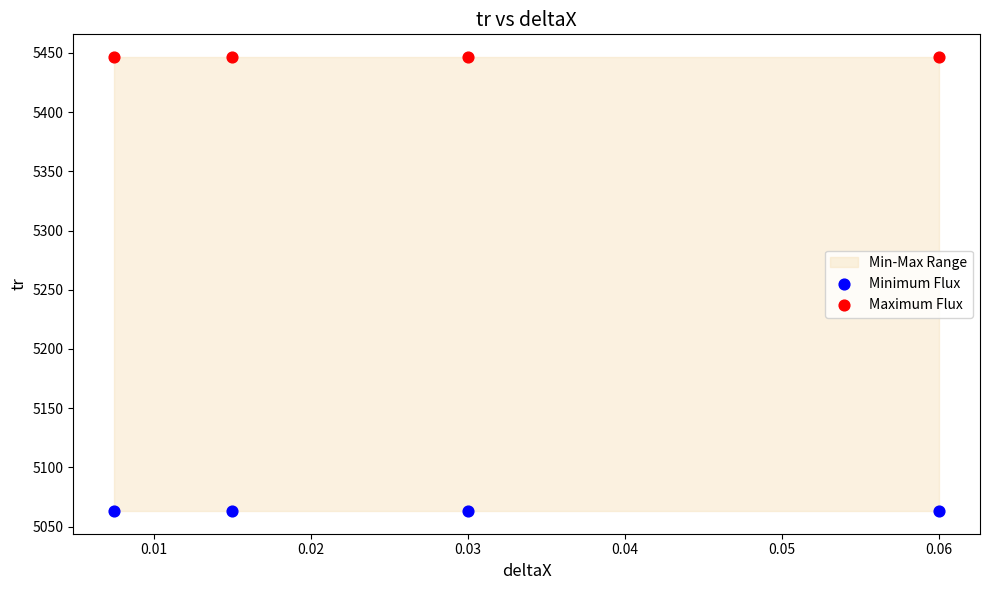

Which series reaches the maximum Y coordinate?

Maximum Flux